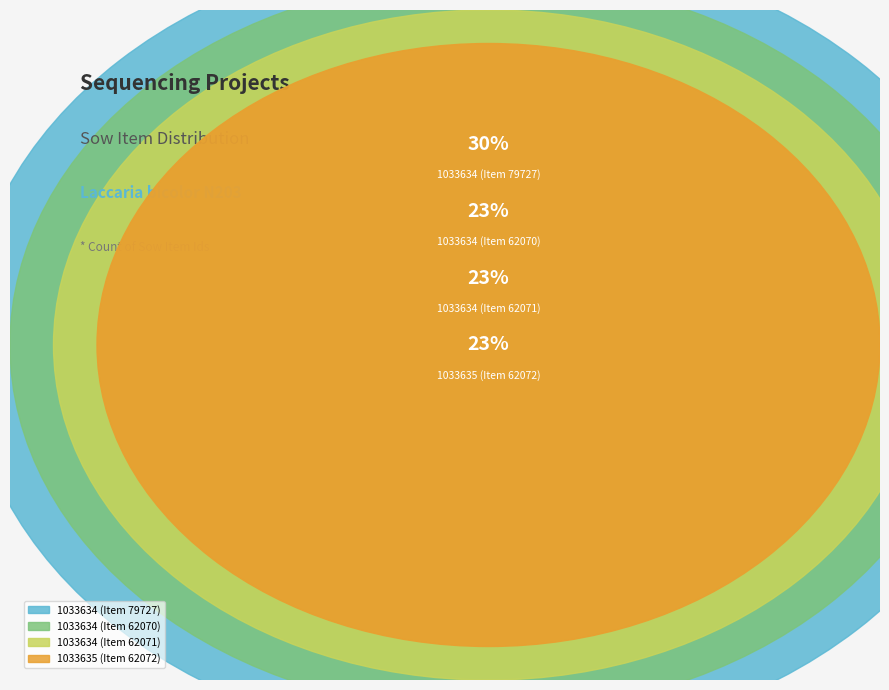

True or false: 1033634 (Item 62071) accounts for 9% of the total.

False